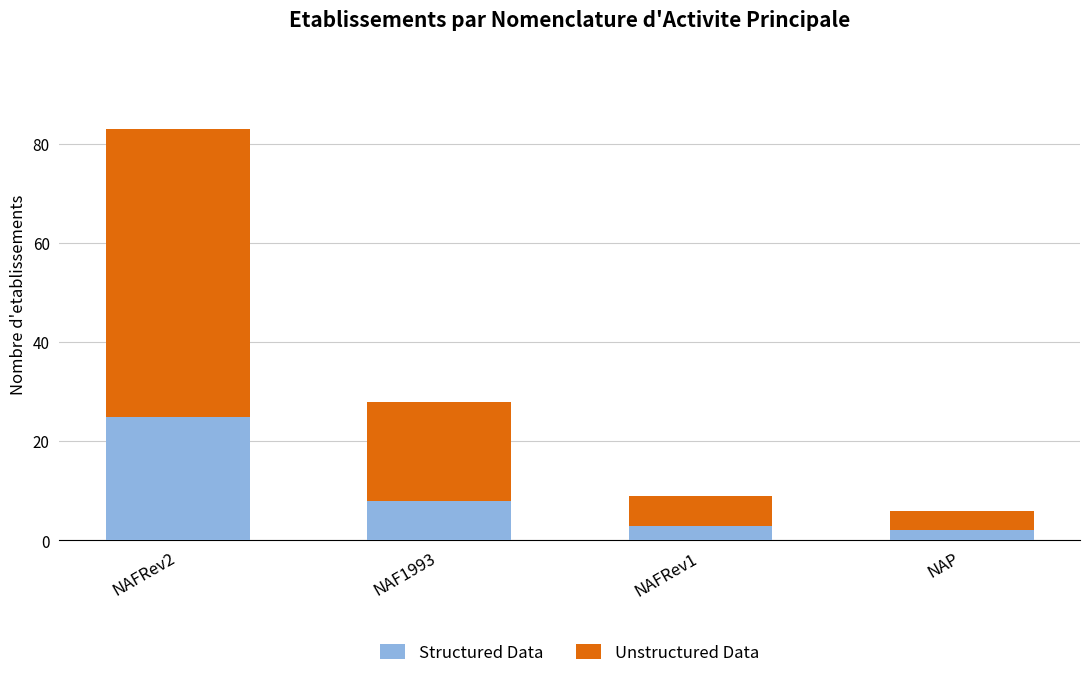

How many values in the Structured Data series are below 8?

2